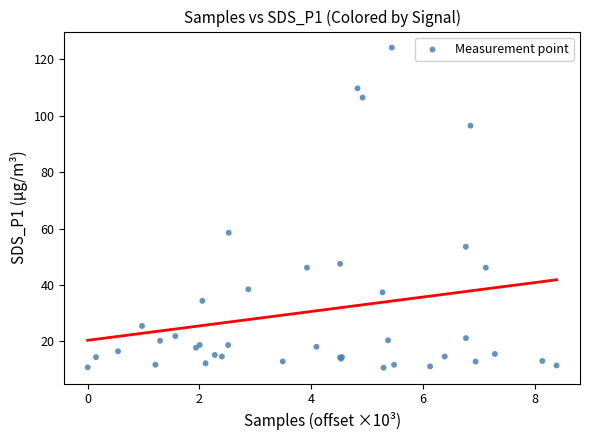

What Y value in the scatter plot is closest to 67?

58.5